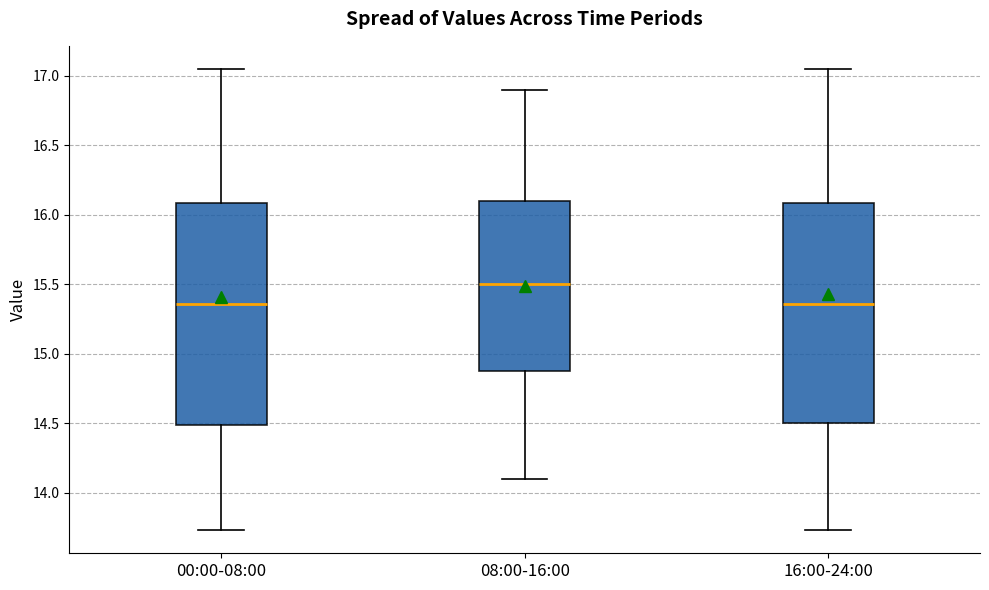

Where does the median line of the box for 08:00-16:00 sit on the y-axis? The values are not printed on the chart, so give them approximately, as read against the axis.

15.50